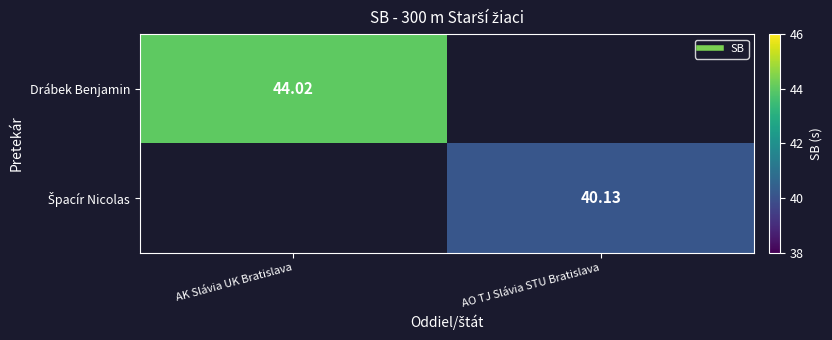

True or false: Špacír Nicolas has a value of 40.1 at AO TJ Slávia STU Bratislava.

True